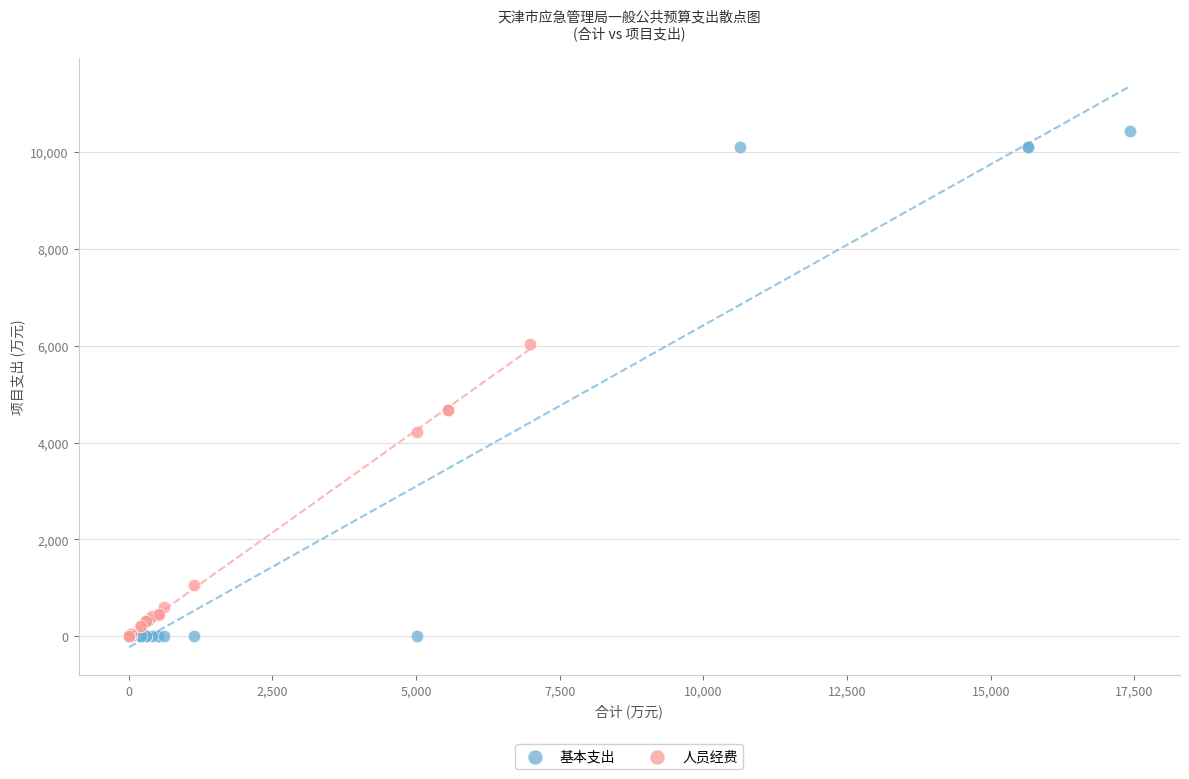

Which series reaches the maximum Y coordinate?

基本支出